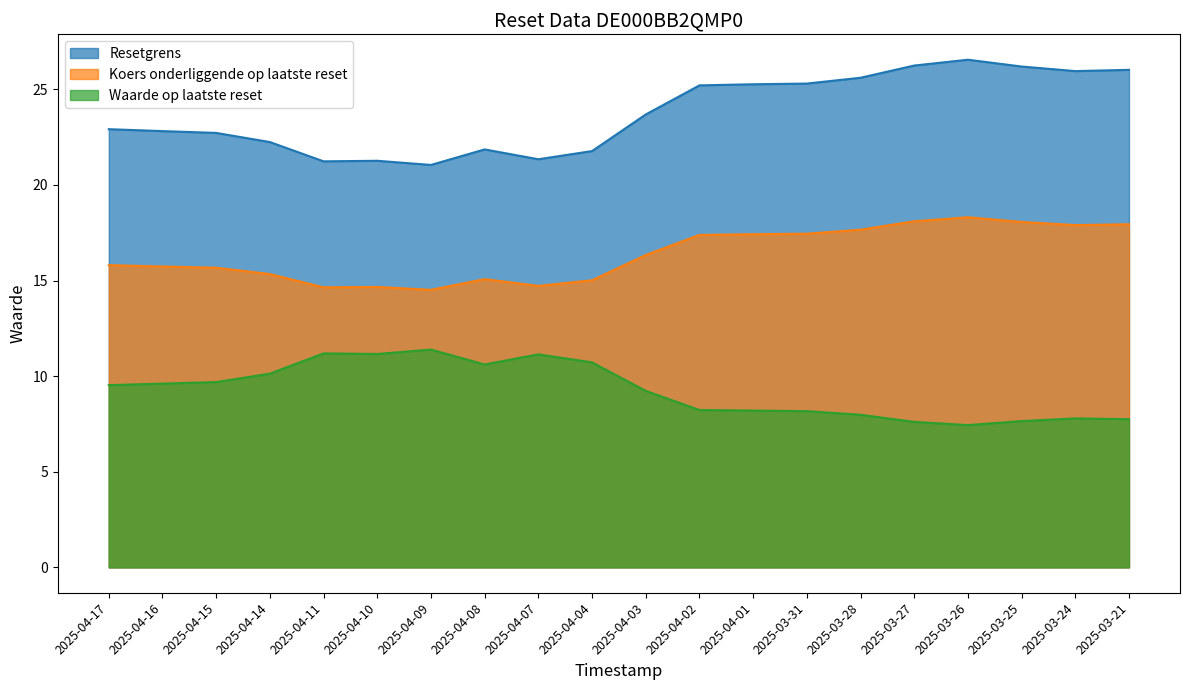

List the labels in order of Koers onderliggende op laatste reset value, largest first.

2025-03-26, 2025-03-27, 2025-03-25, 2025-03-21, 2025-03-24, 2025-03-28, 2025-03-31, 2025-04-01, 2025-04-02, 2025-04-03, 2025-04-17, 2025-04-16, 2025-04-15, 2025-04-14, 2025-04-08, 2025-04-04, 2025-04-07, 2025-04-10, 2025-04-11, 2025-04-09